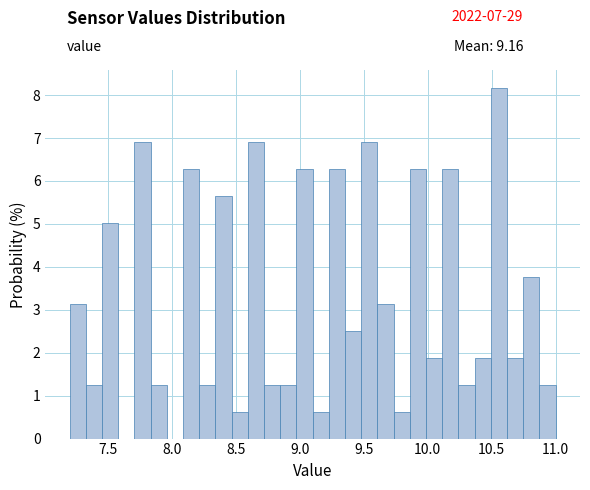

Read against the x-axis, roughly where is the centre of the tallest bar?

10.55